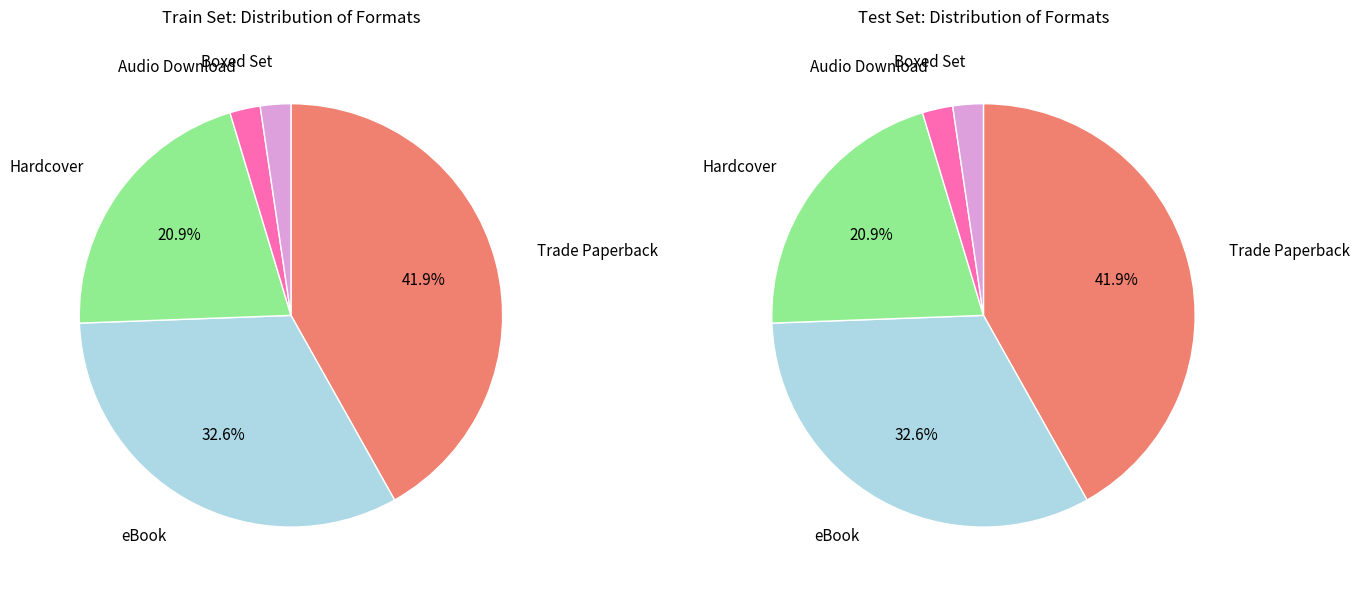

To the nearest percent, what is the combined percentage of Audio Download and Hardcover?

23%